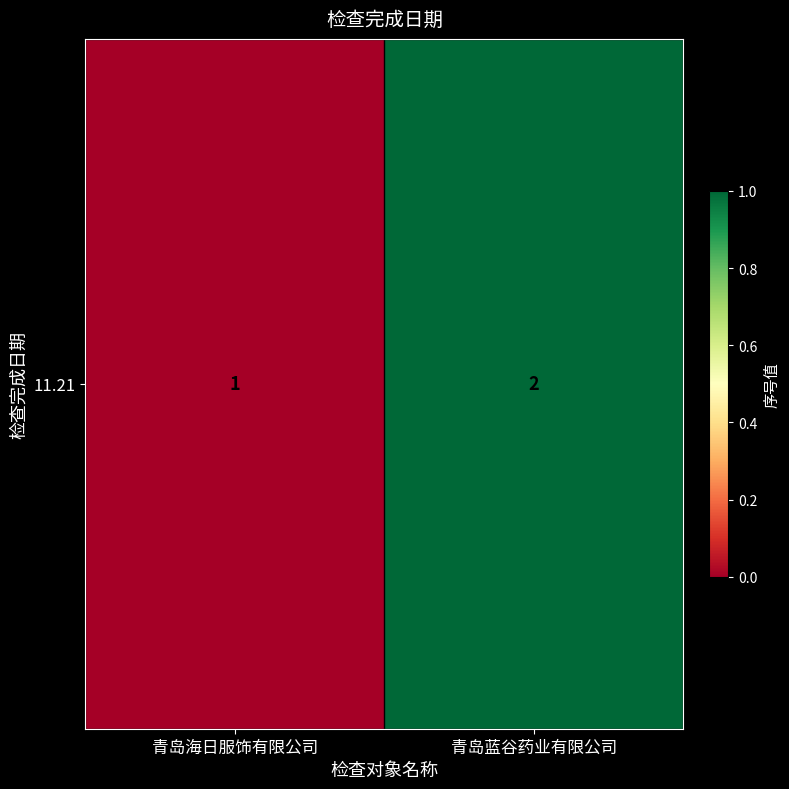

The value at 青岛海日服饰有限公司 is -0.3. True or false?

False